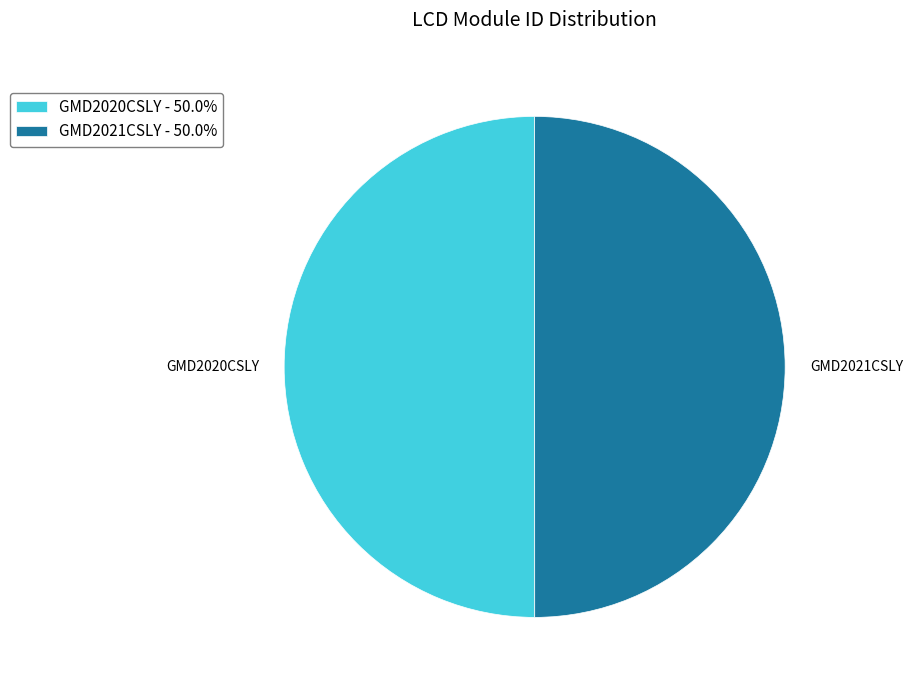

Approximately how many times larger is the value at GMD2021CSLY compared to GMD2020CSLY?

1.0